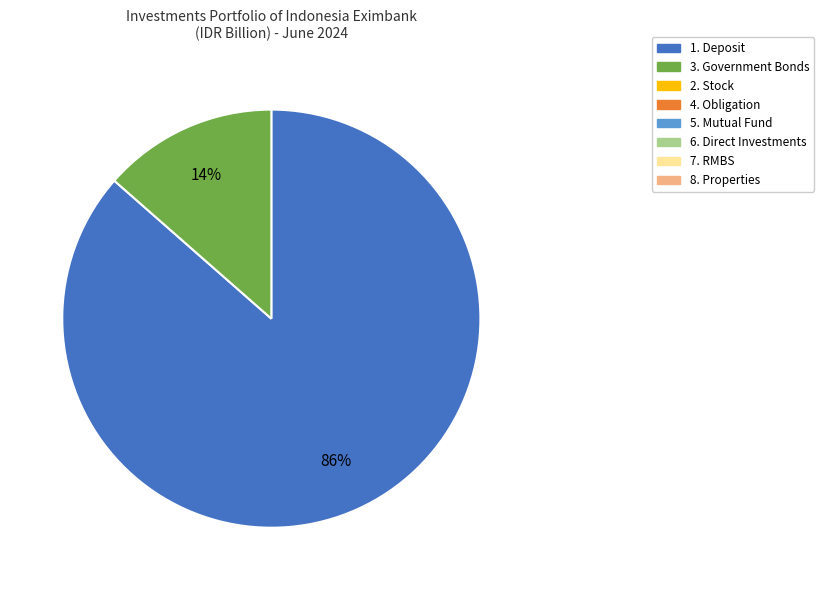

Is there any slice that represents more than half of the pie?

Yes